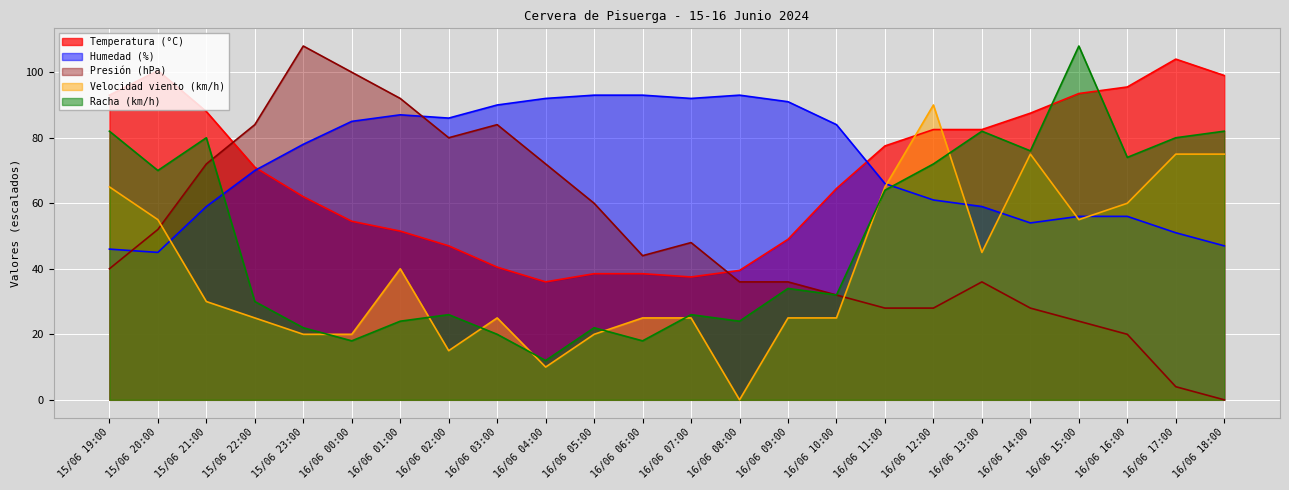

At which category is the sum across all series the highest?

16/06 15:00